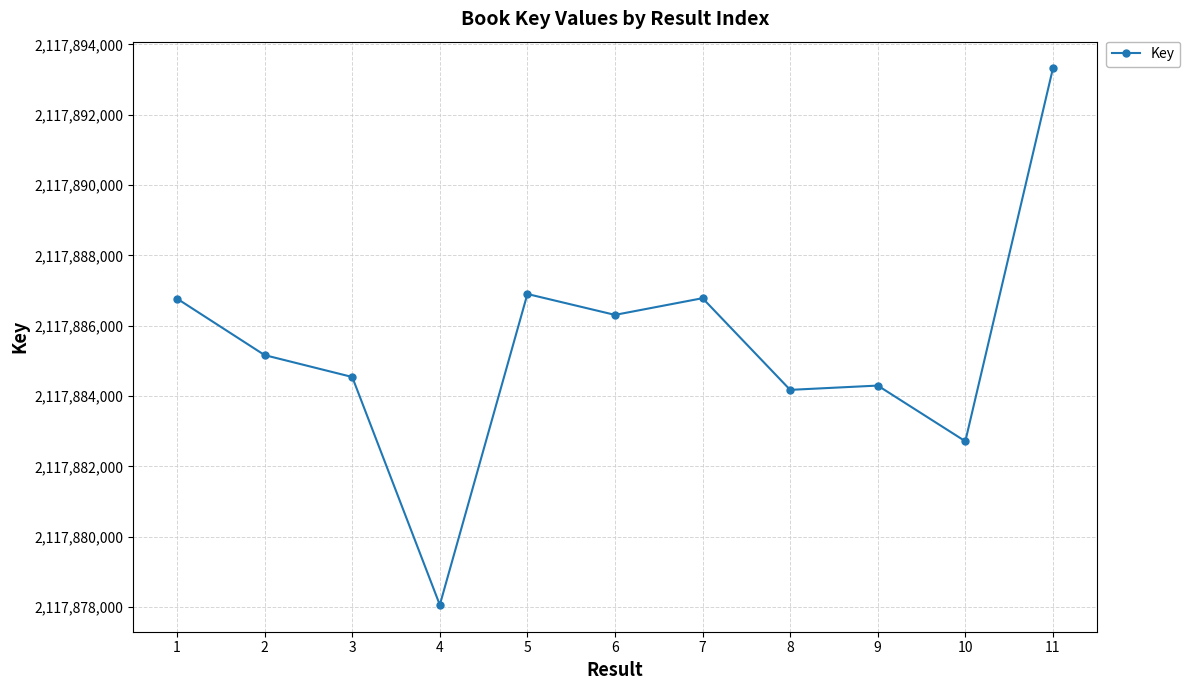

How many data points does each series have?

11